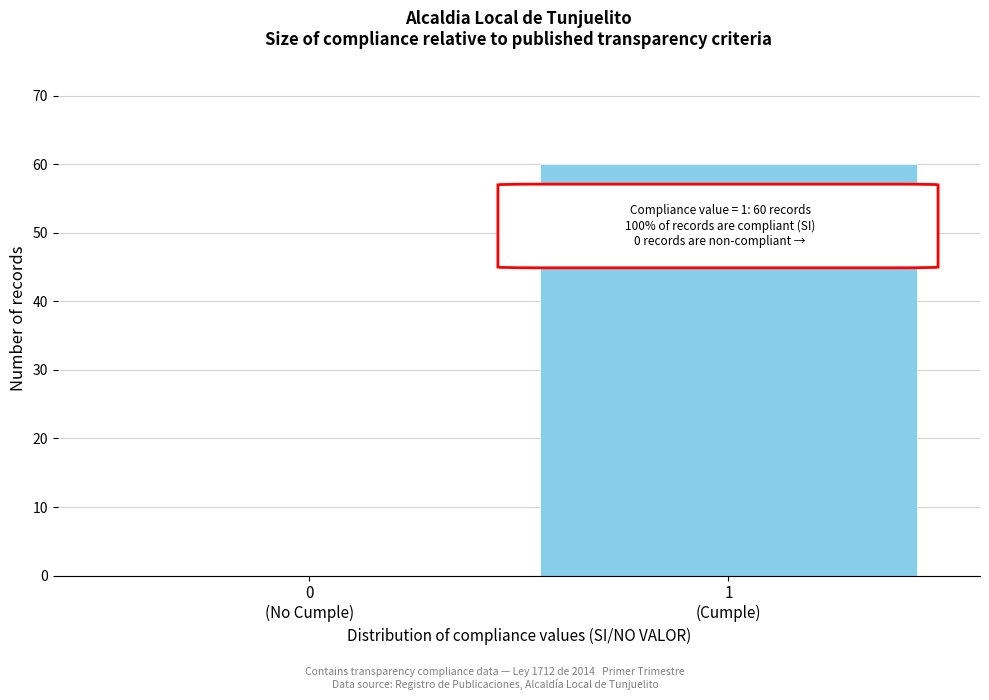

What is the sum of all values?

60